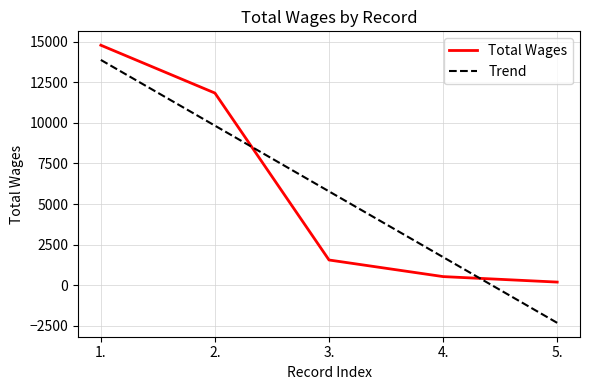

What is the total value across all series at 4.?

2260.1